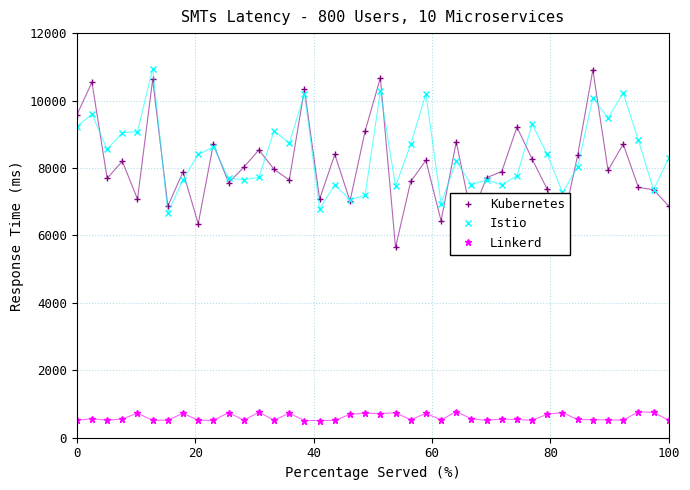

Is this an area chart (filled region under the line)?

No